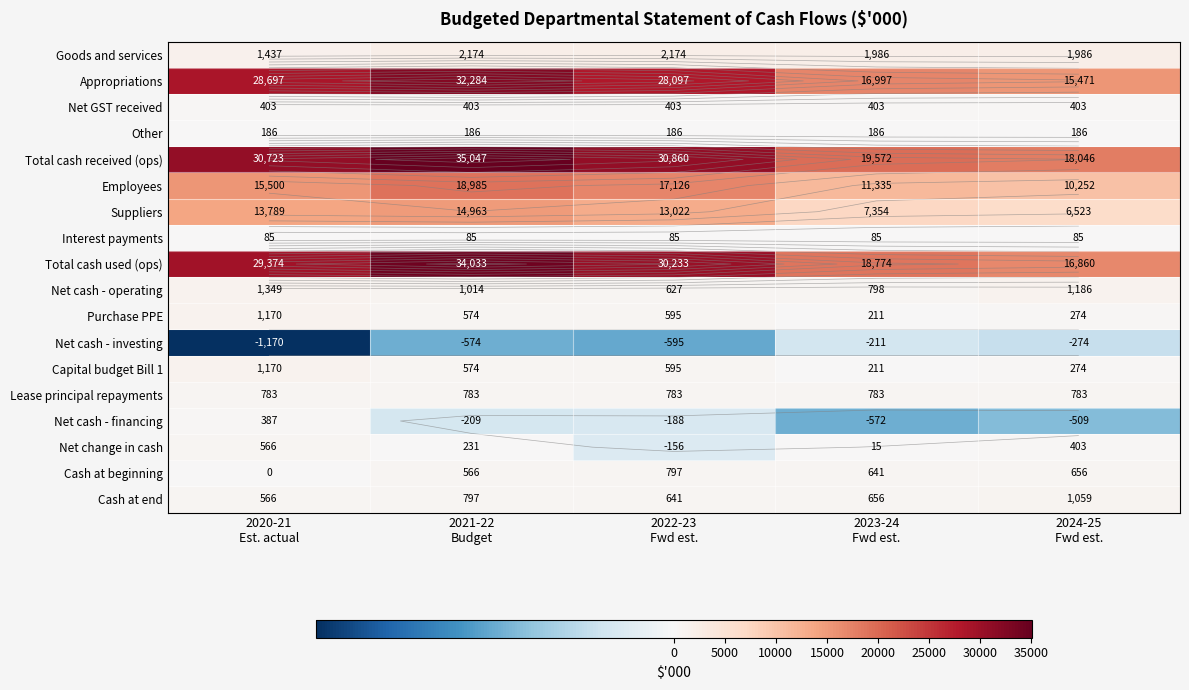

Which series has the widest spread of values?

Total cash used (ops)